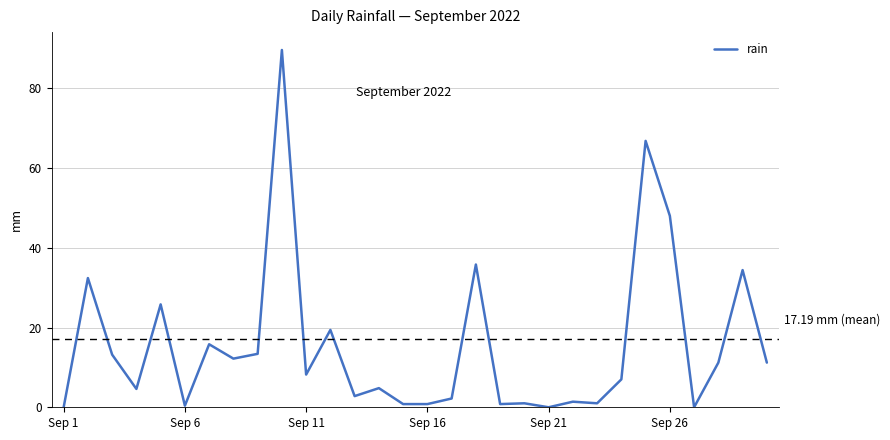

True or false: there are more than 1 points higher than both neighbors.

True